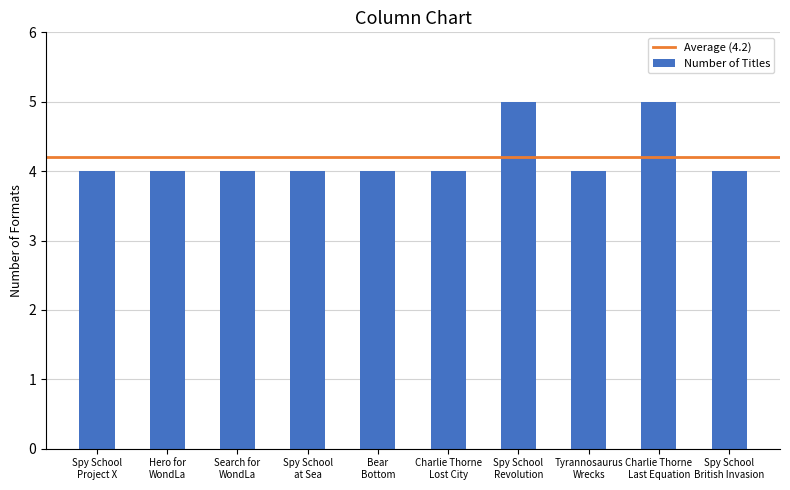

What is the greatest value displayed?

5